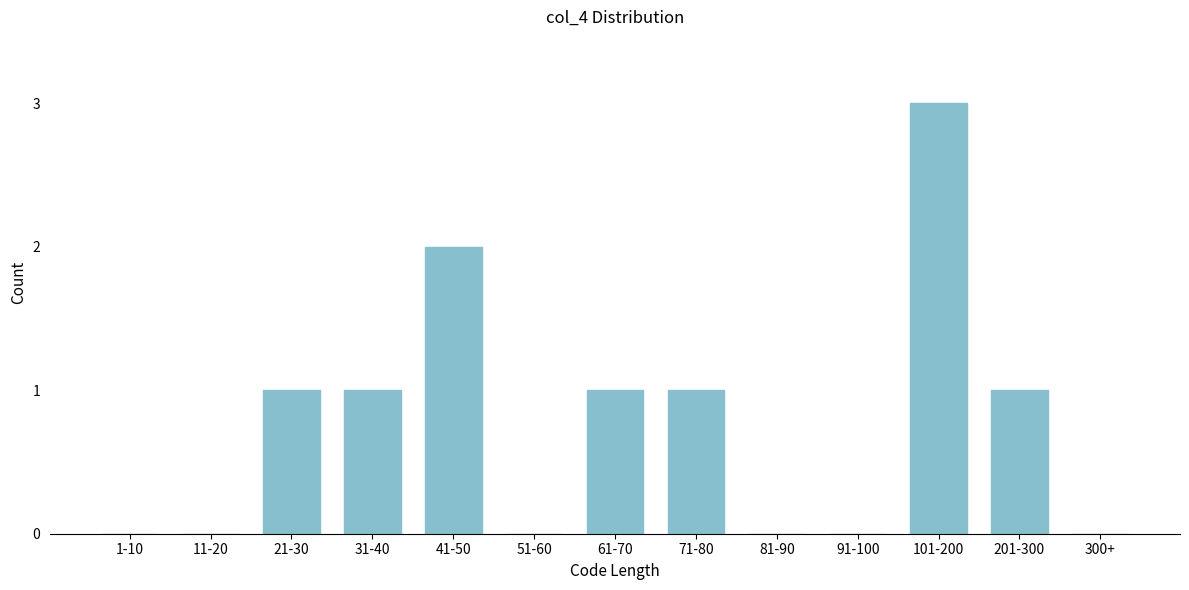

Reading left to right, transcribe all the data shown in this chart.

1-10=0	11-20=0	21-30=1	31-40=1	41-50=2	51-60=0	61-70=1	71-80=1	81-90=0	91-100=0	101-200=3	201-300=1	300+=0